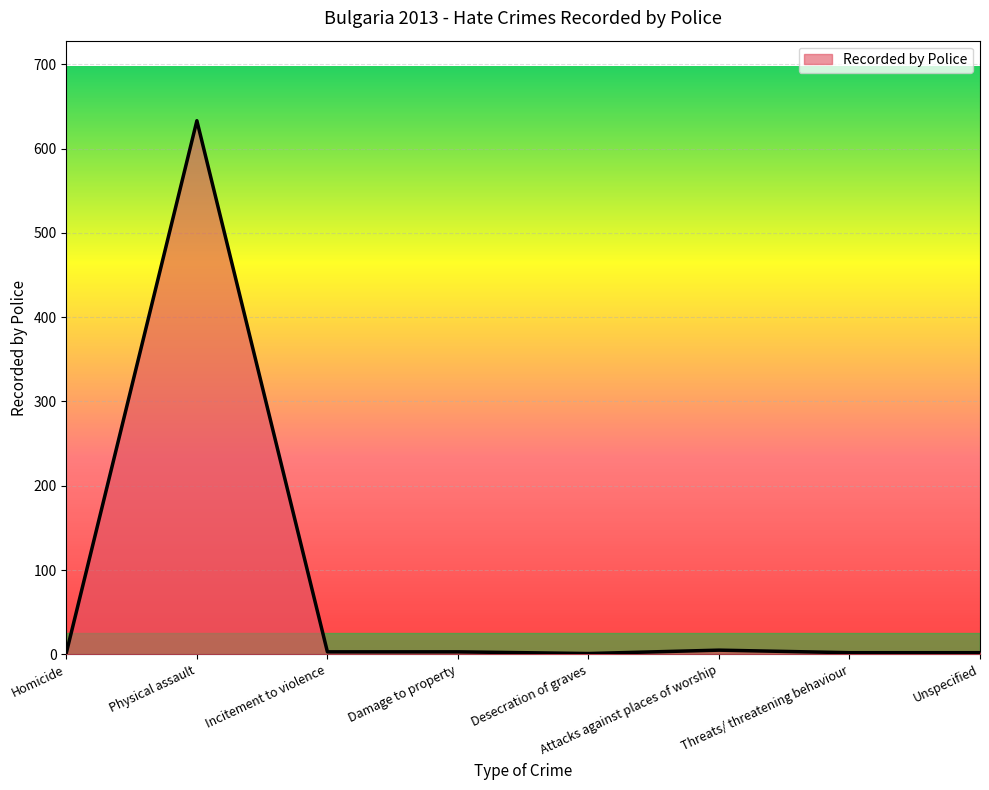

What is the maximum value shown in the chart?

633